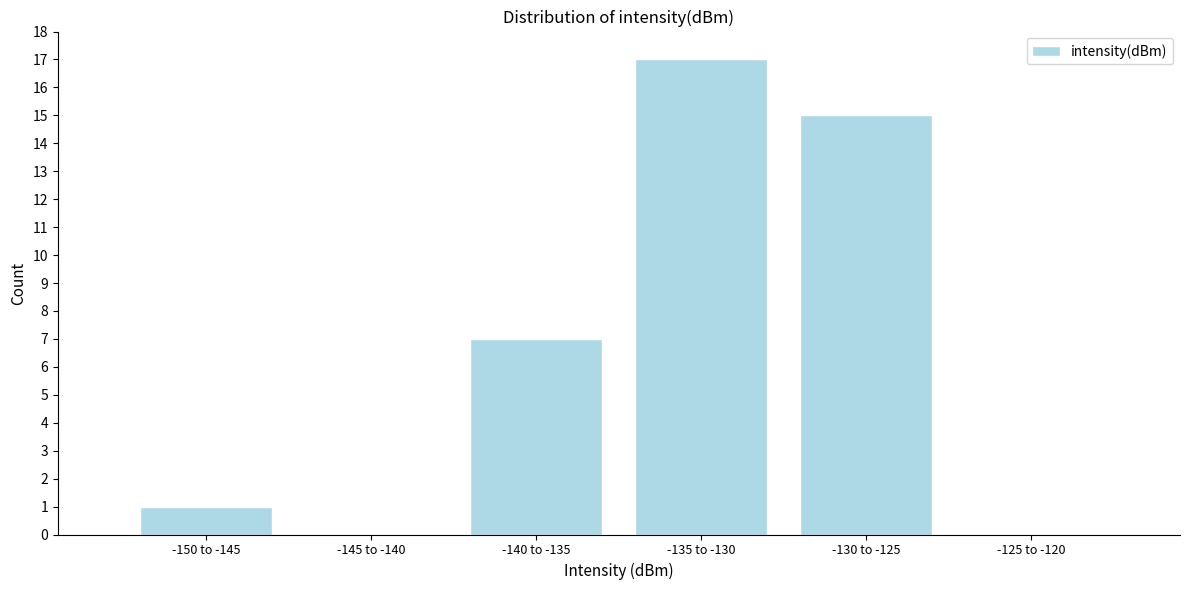

Reading left to right, extract all data points from this chart.

-150 to -145=1	-145 to -140=0	-140 to -135=7	-135 to -130=17	-130 to -125=15	-125 to -120=0